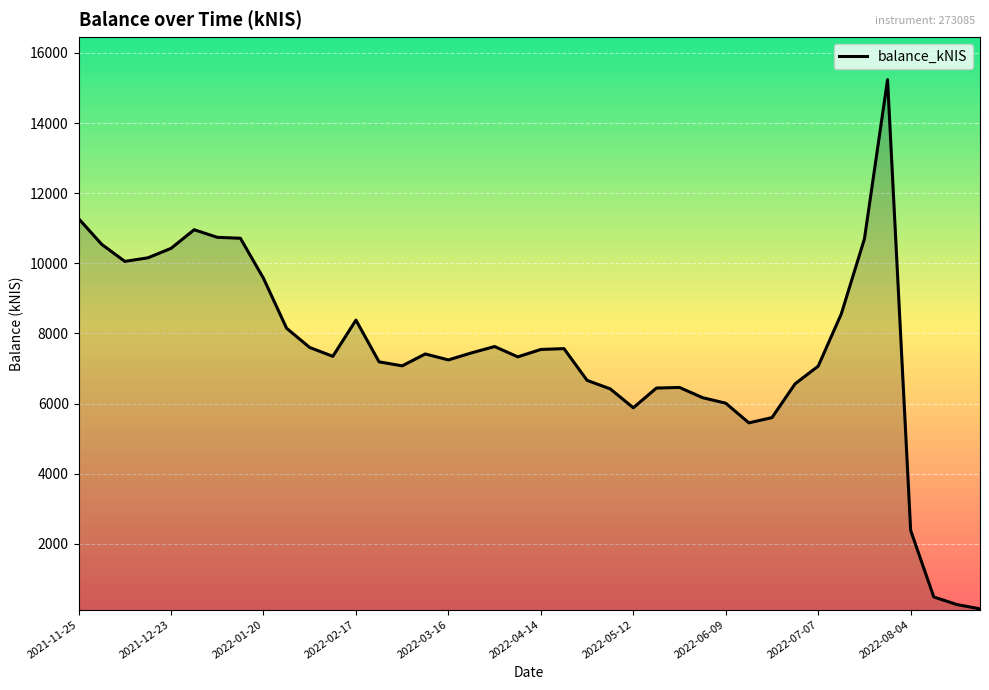

Count the number of data series in this chart.

1